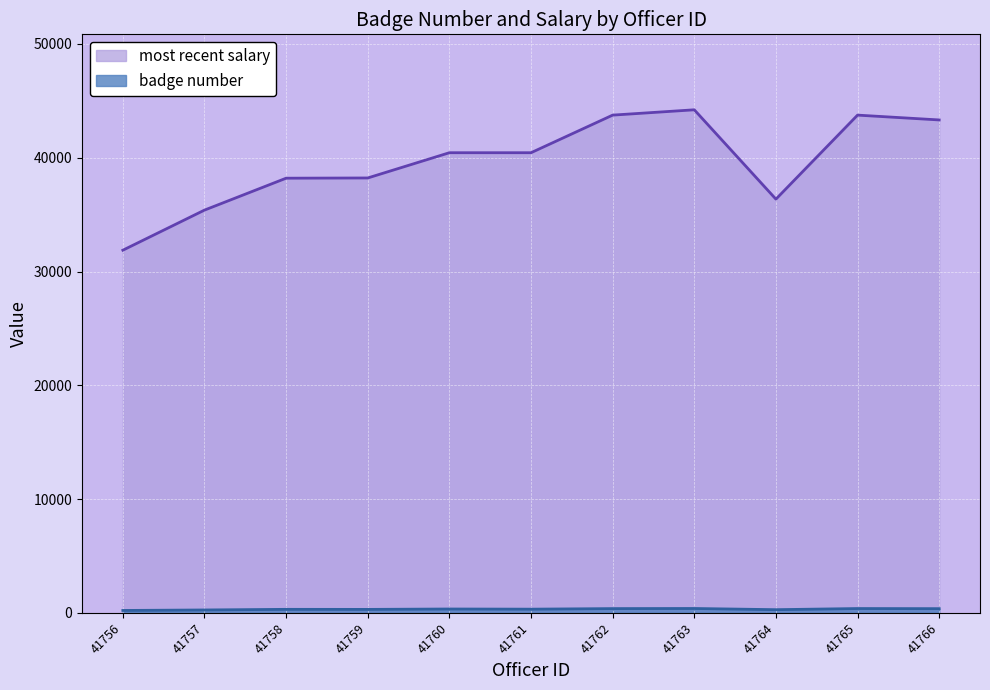

The value of most recent salary at 41758 is 38205. True or false?

True